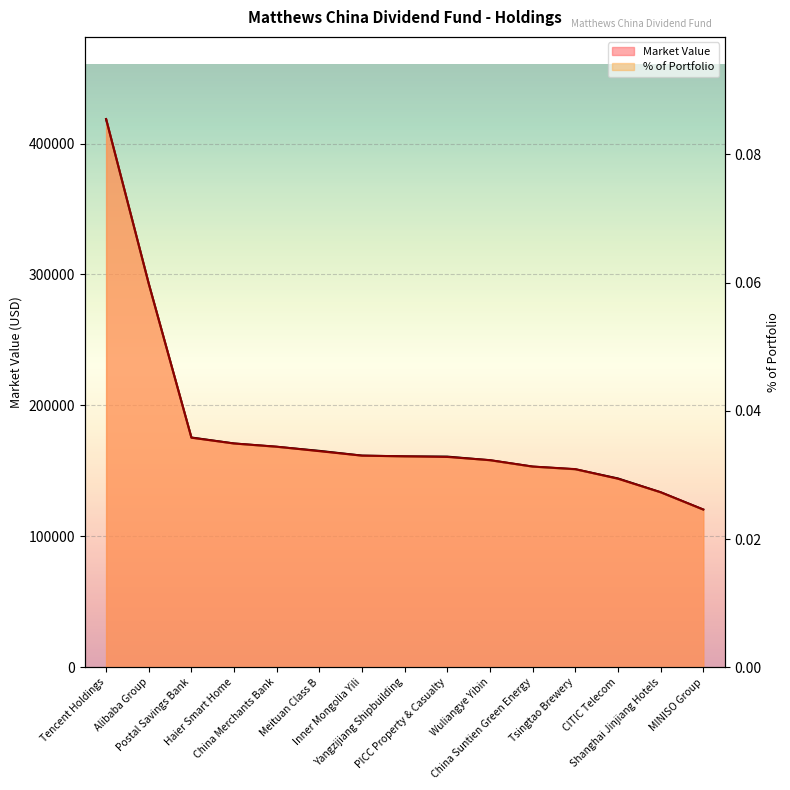

Which category has the highest value in the % of Portfolio series?

Tencent Holdings